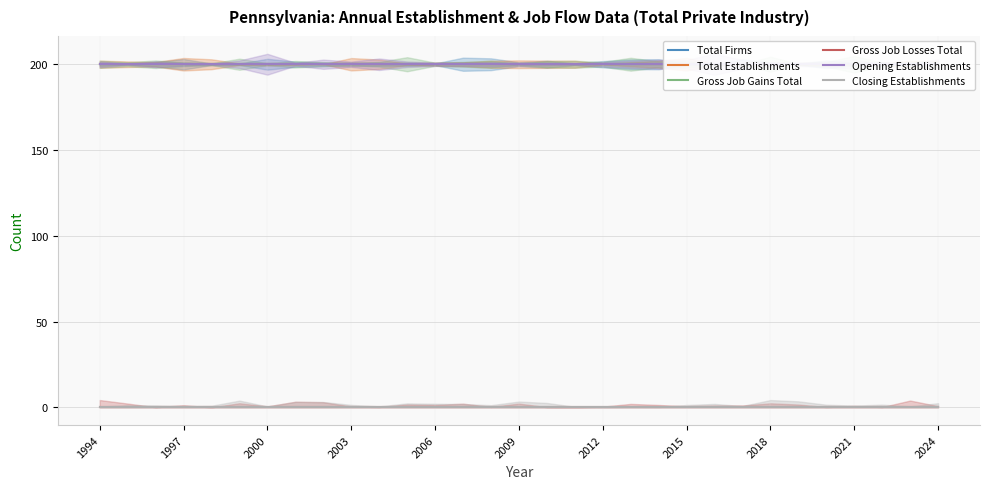

Reading left to right, extract all data points from this chart.

Total Firms: 200	200	200	200	200	200	200	200	200	200	200	200	200	200	200	200	200	200	200	200	200	200	200	200	200	200	200	200	200	200	200
Total Establishments: 200	200	200	200	200	200	200	200	200	200	200	200	200	200	200	200	200	200	200	200	200	200	200	200	200	200	200	200	200	200	200
Gross Job Gains Total: 200	200	200	200	200	200	200	200	200	200	200	200	200	200	200	200	200	200	200	200	200	200	200	200	200	200	200	200	200	200	200
Gross Job Losses Total: 0	0	0	0	0	0	0	0	0	0	0	0	0	0	0	0	0	0	0	0	0	0	0	0	0	0	0	0	0	0	0
Opening Establishments: 200	200	200	200	200	200	200	200	200	200	200	200	200	200	200	200	200	200	200	200	200	200	200	200	200	200	200	200	200	200	200
Closing Establishments: 0	0	0	0	0	0	0	0	0	0	0	0	0	0	0	0	0	0	0	0	0	0	0	0	0	0	0	0	0	0	0